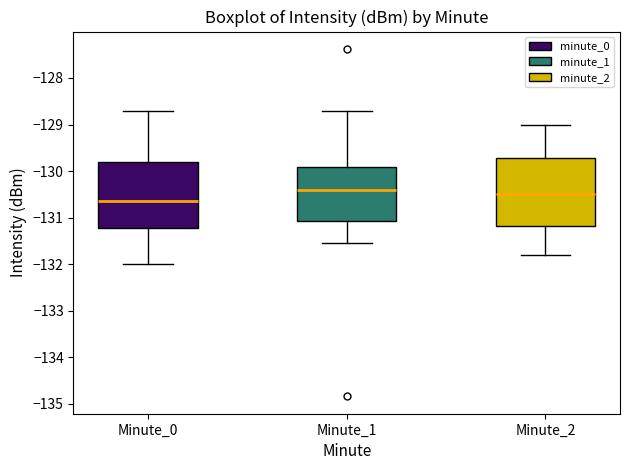

Reading left to right, transcribe this box plot: for each box, give where its median line is, the range the box spans, and where its two whiskers end, as read against the y-axis. The values are not printed on the chart, so give them approximately, as read against the axis.

Minute_0: median -130.6, box -131.2 to -129.8, whiskers -132.0 to -128.7
Minute_1: median -130.4, box -131.1 to -129.9, whiskers -131.5 to -128.7
Minute_2: median -130.5, box -131.2 to -129.7, whiskers -131.8 to -129.0